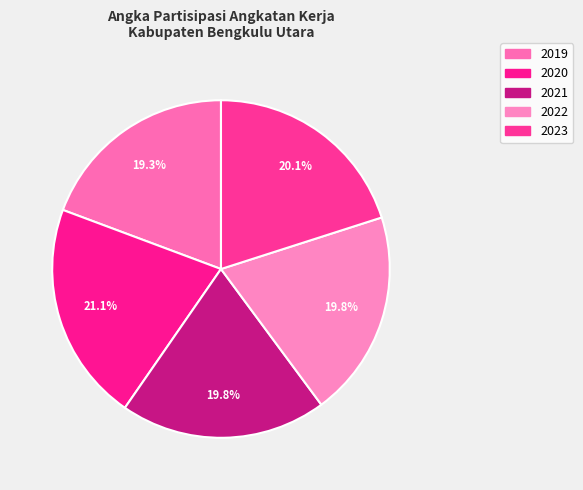

Is there any slice that represents more than half of the pie?

No